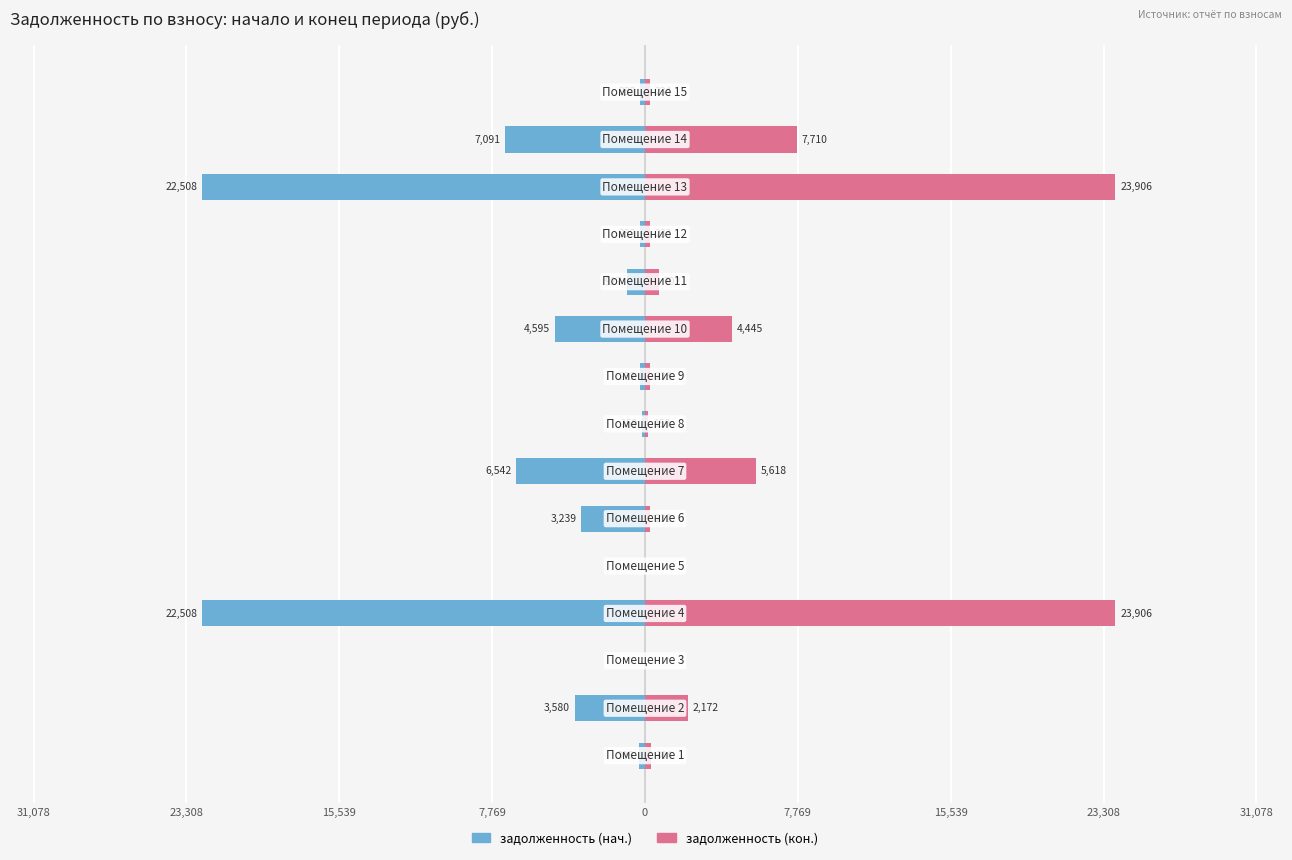

Reading left to right, what are all the values shown in this chart?

задолженность (нач.): -307.8	-3580.5	0.0	-22508.2	0.0	-3238.6	-6542.3	-159.0	-232.3	-4594.6	-927.5	-233.2	-22508.2	-7090.7	-233.2
задолженность (кон.): 304.3	2171.9	0.0	23906.0	0.0	232.4	5618.2	158.6	233.2	4445.0	702.1	233.2	23906.0	7709.9	234.3